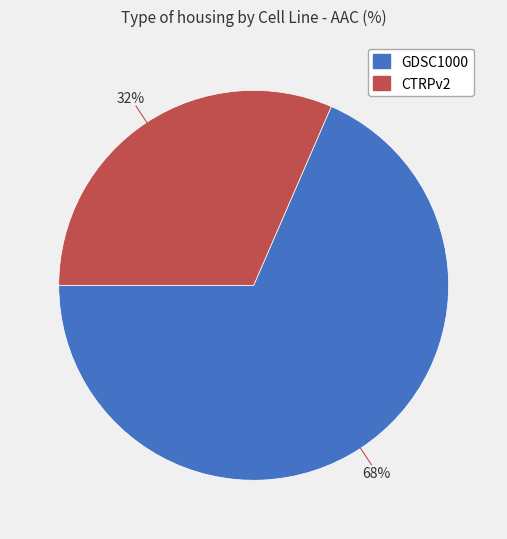

Which category has the smallest portion of the pie?

CTRPv2